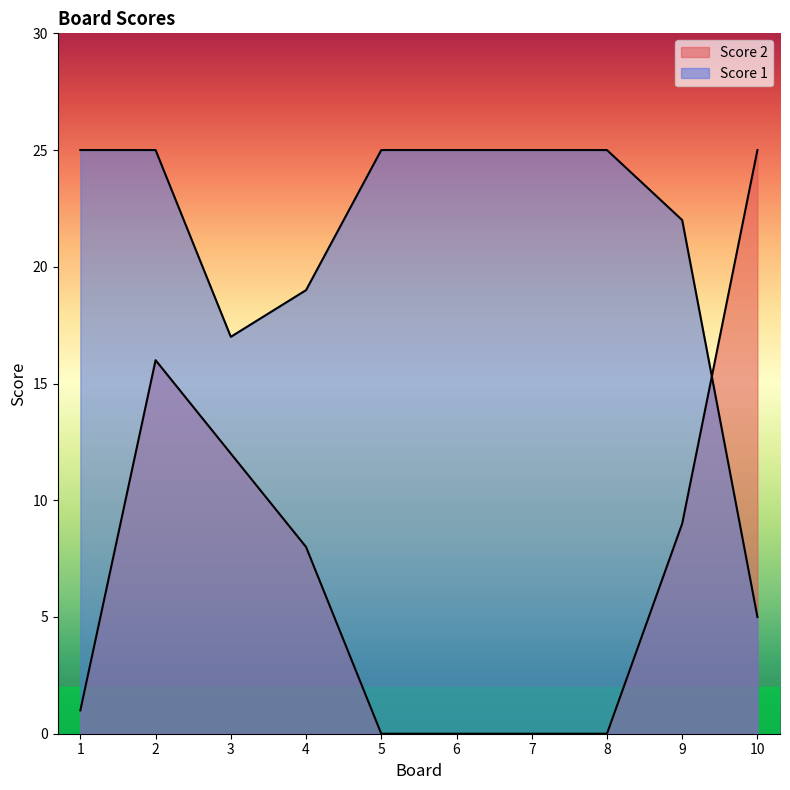

How many lines are shown in the chart?

2